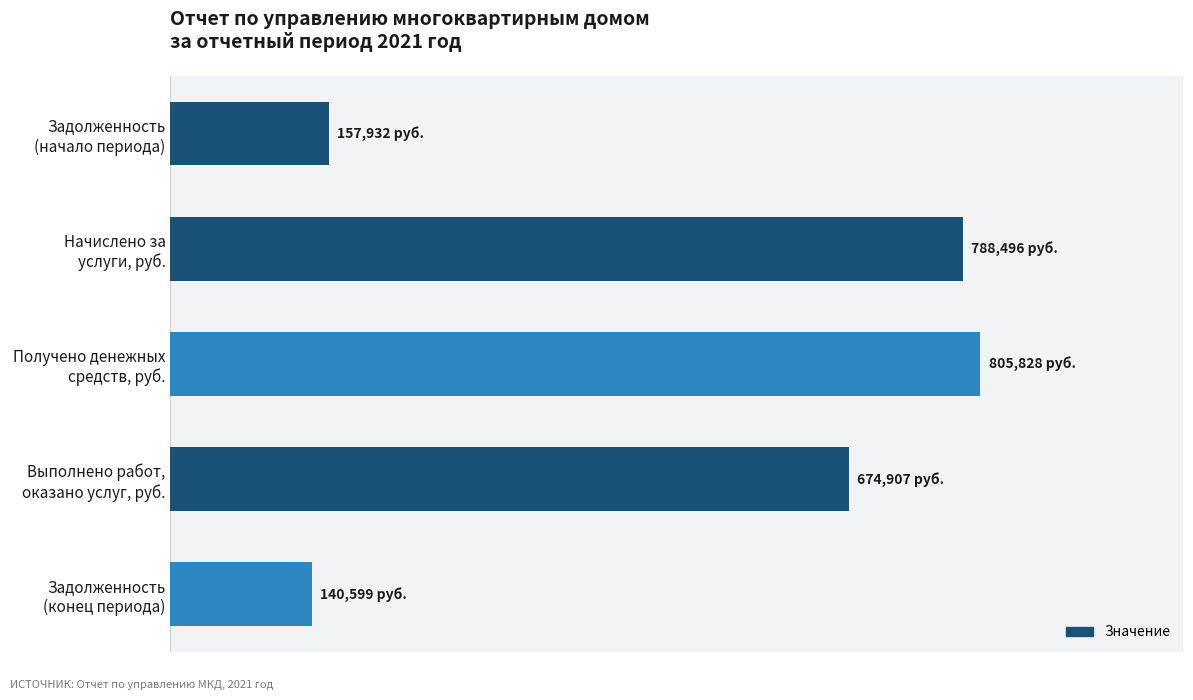

Are the bars horizontal?

Yes